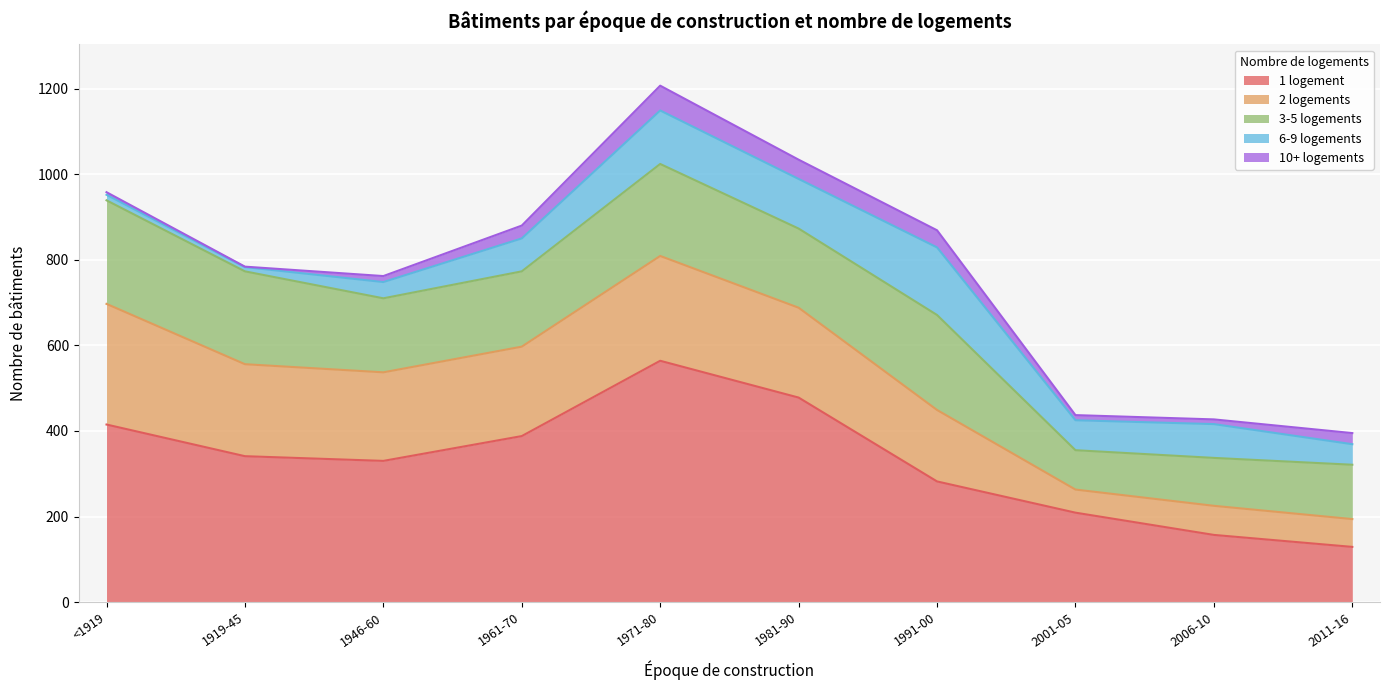

What are all the series names shown in the legend?

1 logement, 2 logements, 3-5 logements, 6-9 logements, 10+ logements